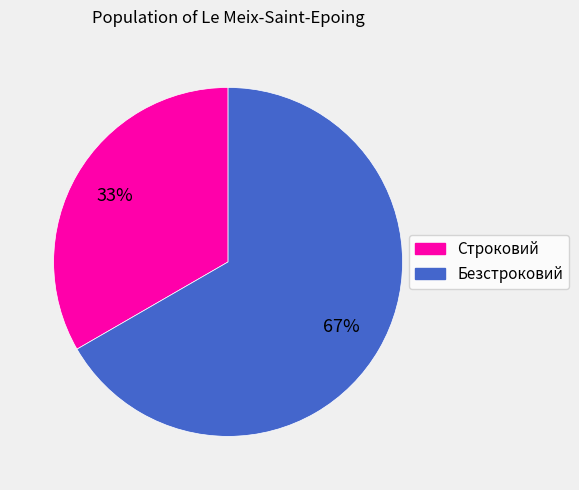

What is the smallest slice in the pie chart?

Строковий